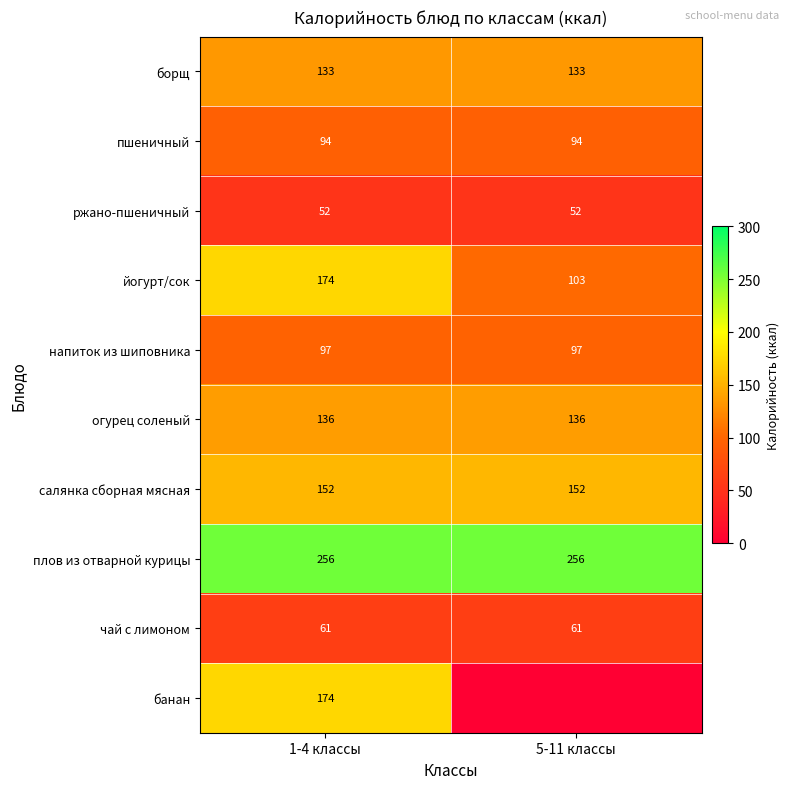

What is the total value across all series at 1-4 классы?

1329